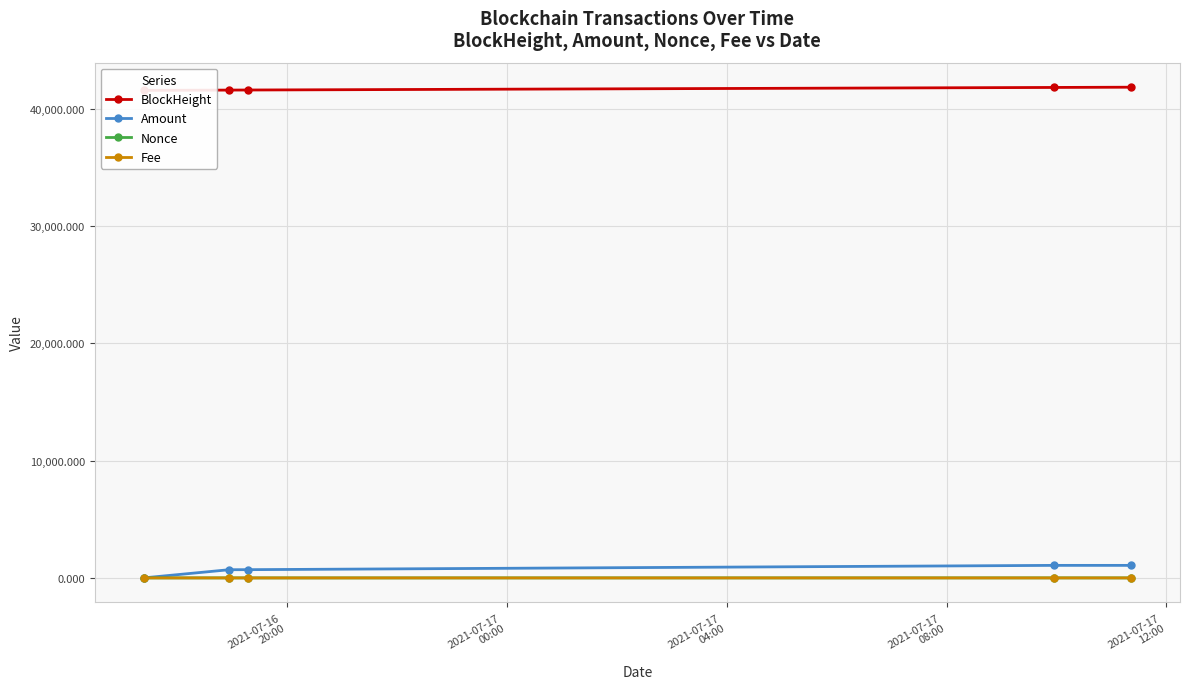

The value of BlockHeight at 2021-07-17
12:00 is 10262.3. True or false?

False